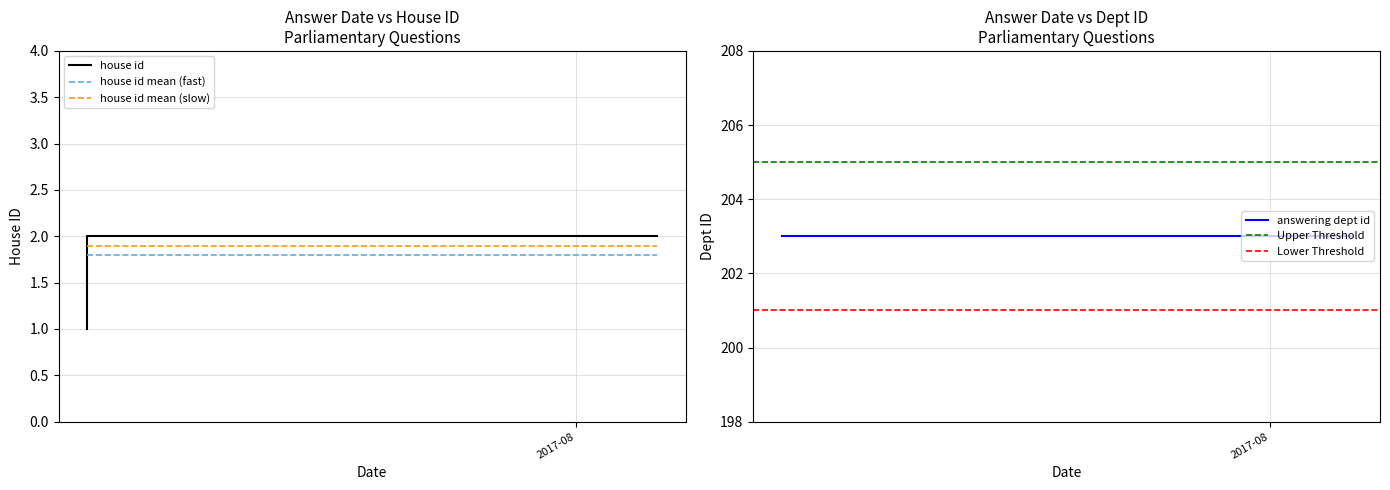

True or false: answering dept id and house id intersect in this chart.

False